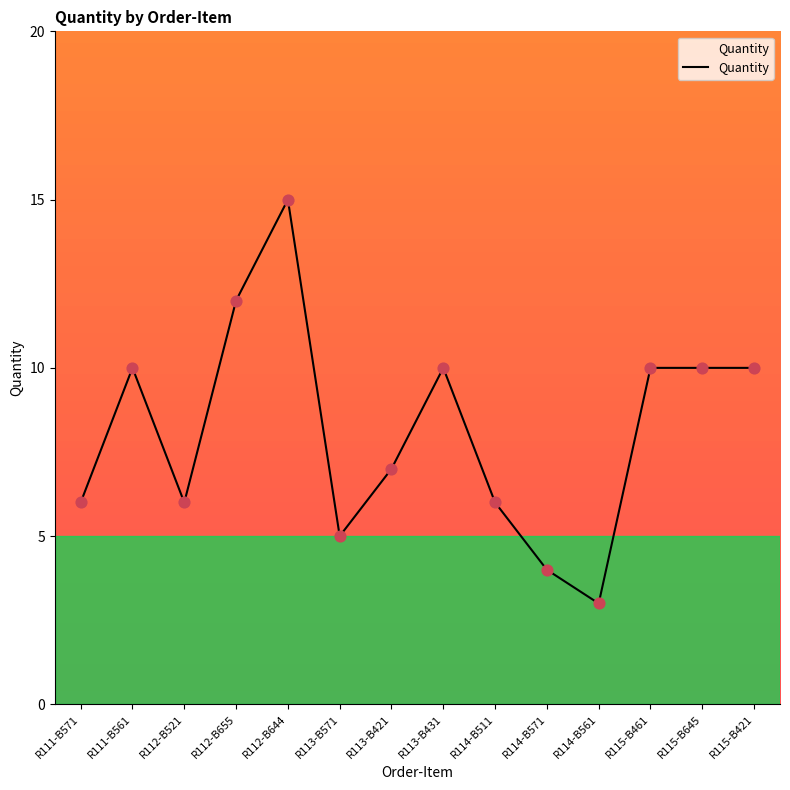

What is the change in value from R112-B644 to R113-B571?

-10